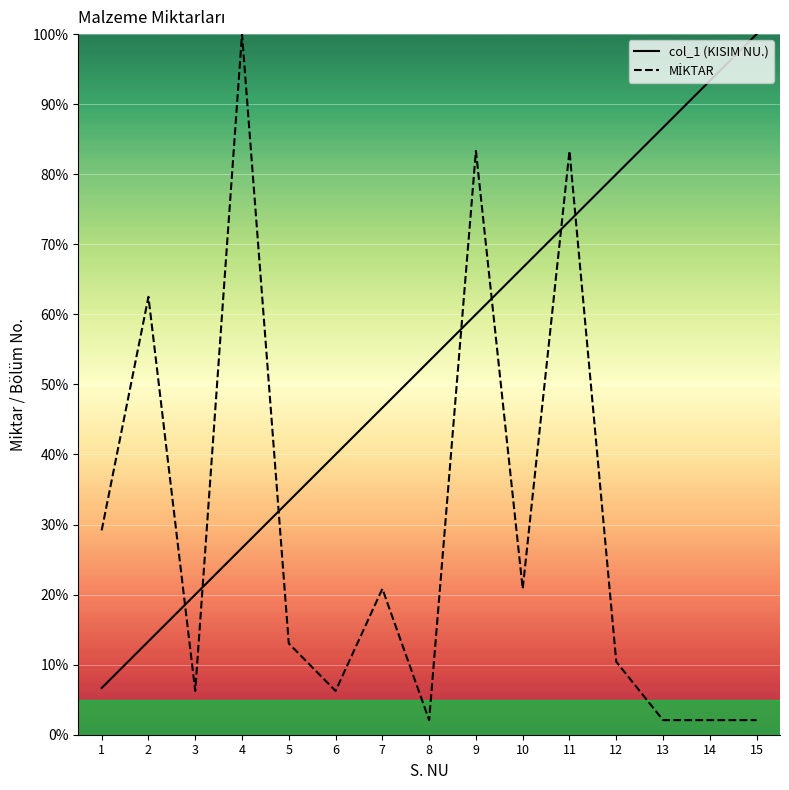

At how many categories does at least one series exceed 71?

7